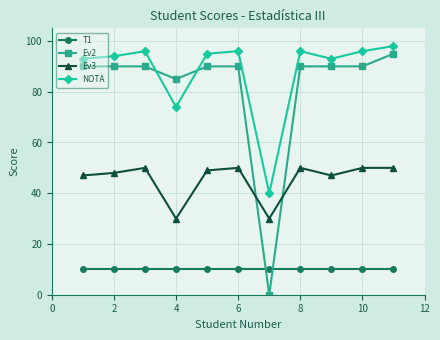

Which series has the largest range (max minus min)?

Ev2